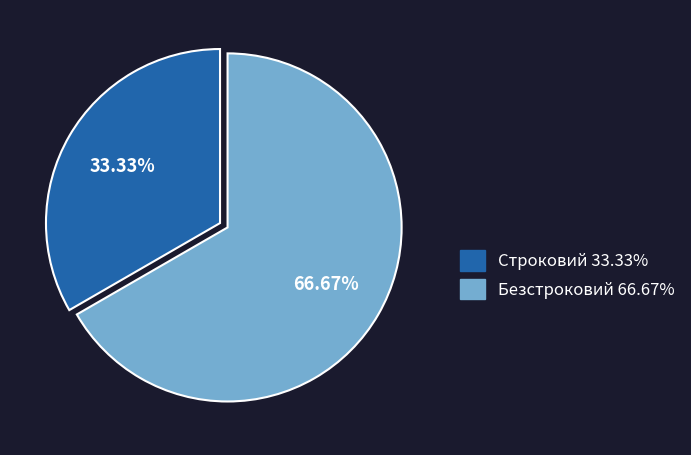

The Безстроковий slice represents 73% of the pie. True or false?

False